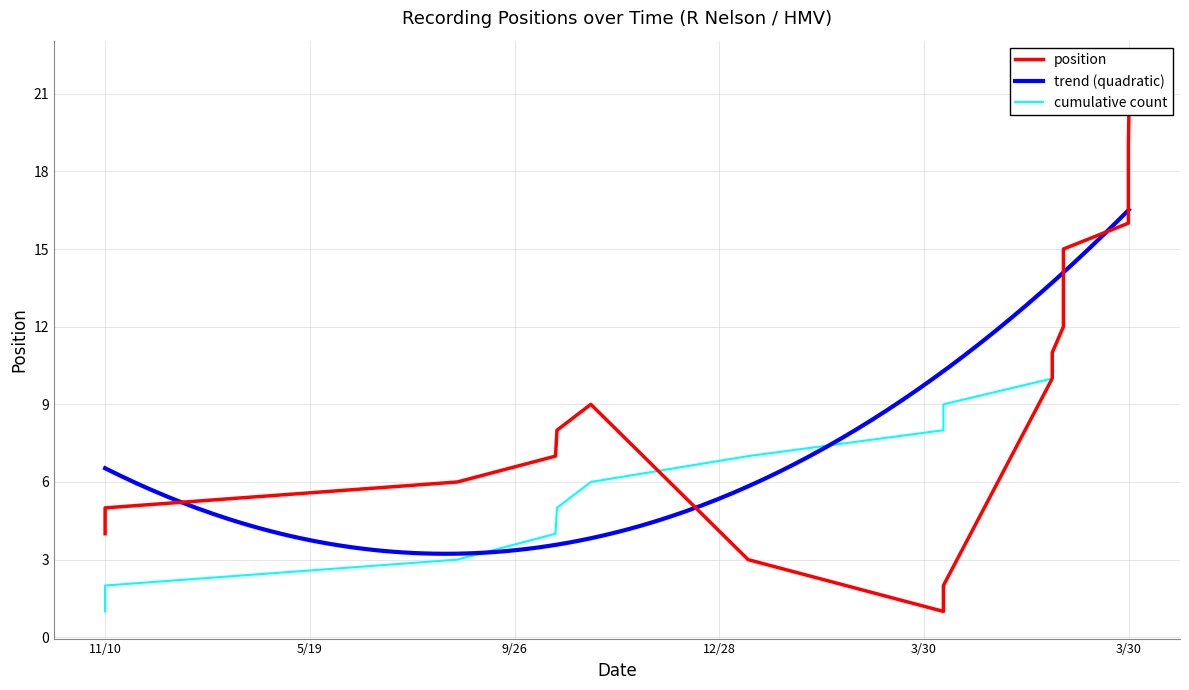

True or false: there are more than 1 points higher than both neighbors.

False